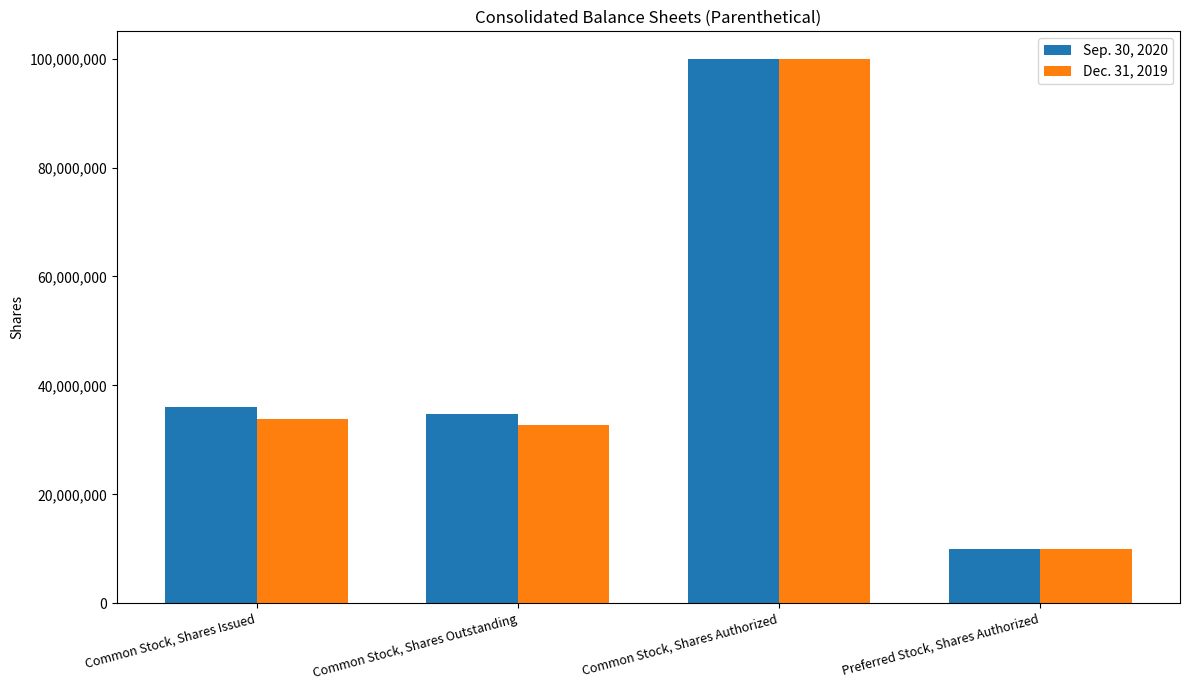

What is the approximate value of Sep. 30, 2020 at Preferred Stock, Shares Authorized, to the nearest 50?

10000000